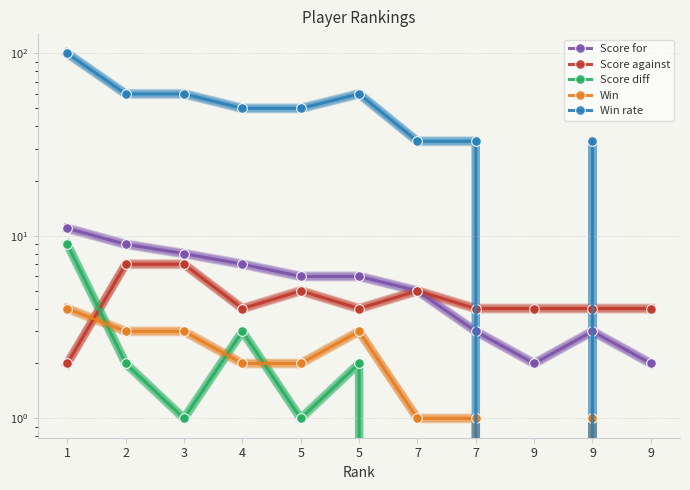

Reading left to right, list all the values displayed in this chart.

Score for: 11	9	8	7	6	6	5	3	2	3	2
Score against: 2	7	7	4	5	4	5	4	4	4	4
Score diff: 9	2	1	3	1	2	0	-1	-2	-1	-2
Win: 4	3	3	2	2	3	1	1	0	1	0
Win rate: 100	60	60	50	50	60	33	33	0	33	0